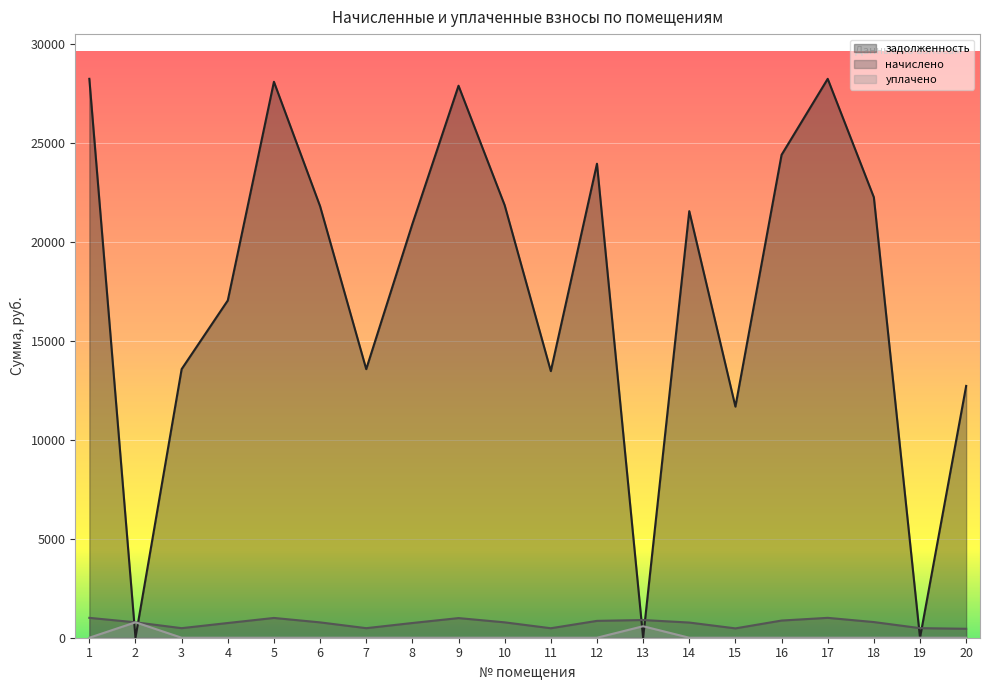

What is the greatest value displayed?

28261.4